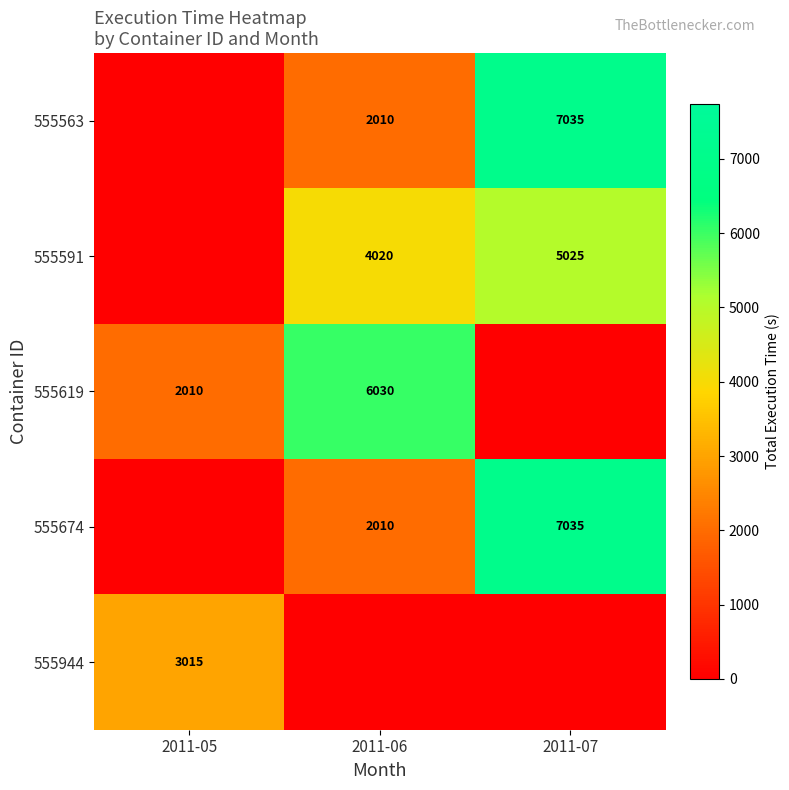

The value of 555619 at 2011-05 is 2619. True or false?

False